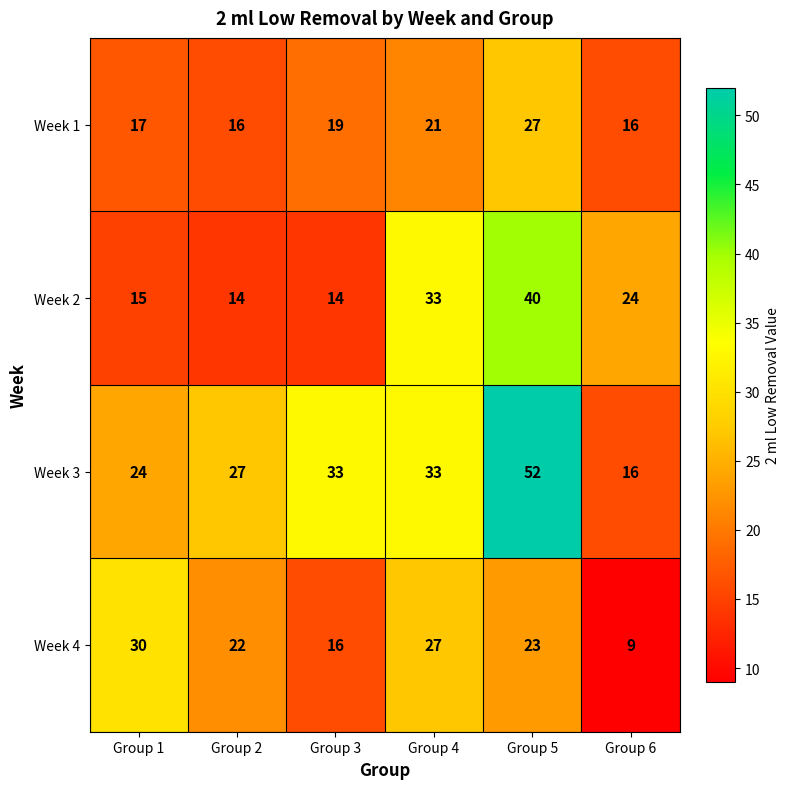

At which category is the sum across all series the highest?

Group 5